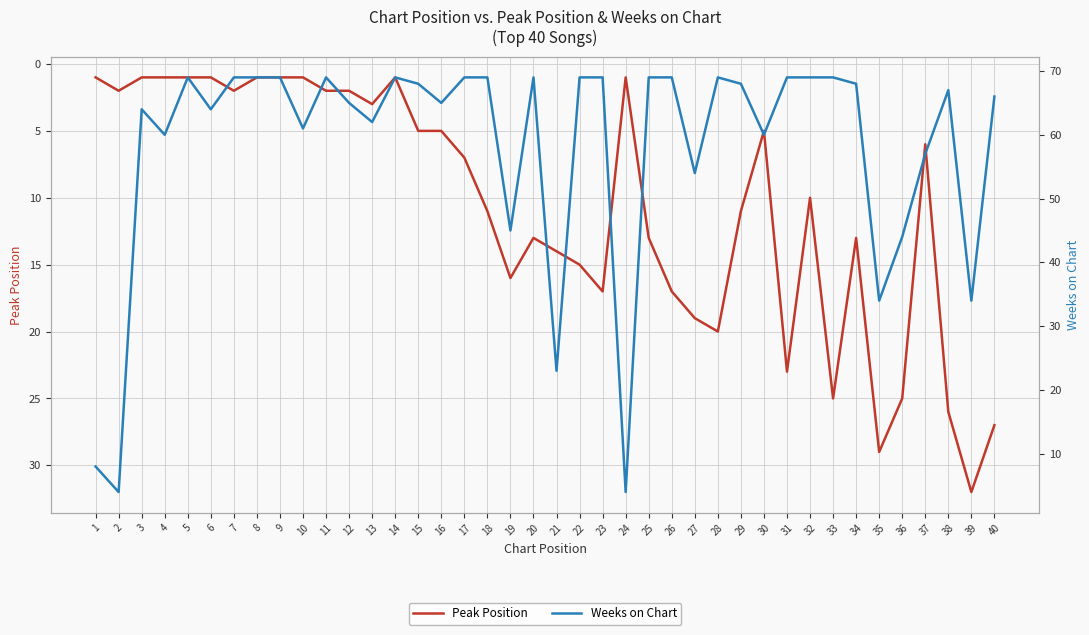

List the labels in order of Weeks on Chart value, largest first.

5, 7, 8, 9, 11, 14, 17, 18, 20, 22, 23, 25, 26, 28, 31, 32, 33, 15, 29, 34, 38, 40, 12, 16, 3, 6, 13, 10, 4, 30, 37, 27, 19, 36, 35, 39, 21, 1, 2, 24